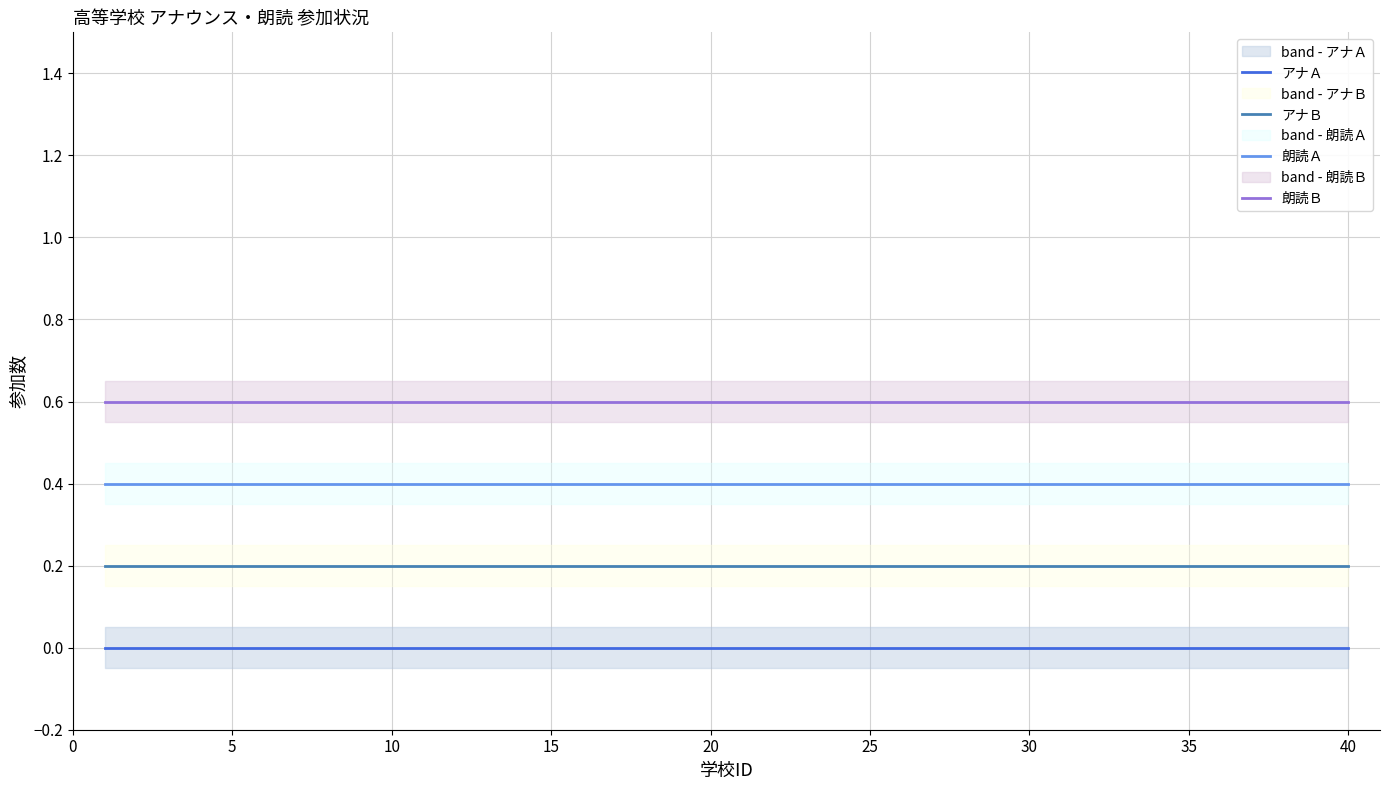

At 29, list the series in order from largest to smallest.

朗読Ｂ, 朗読Ａ, アナＢ, アナＡ